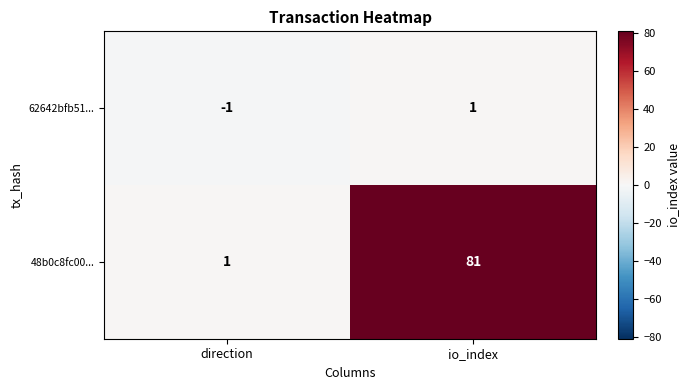

Which series has the widest spread of values?

48b0c8fc00...